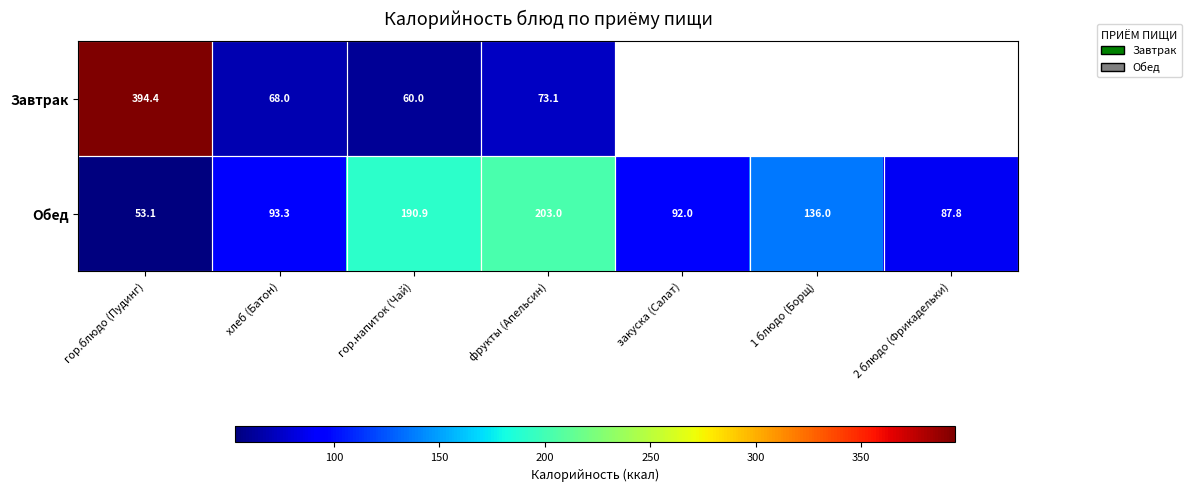

Where does the Обед series first go above 93?

хлеб (Батон)